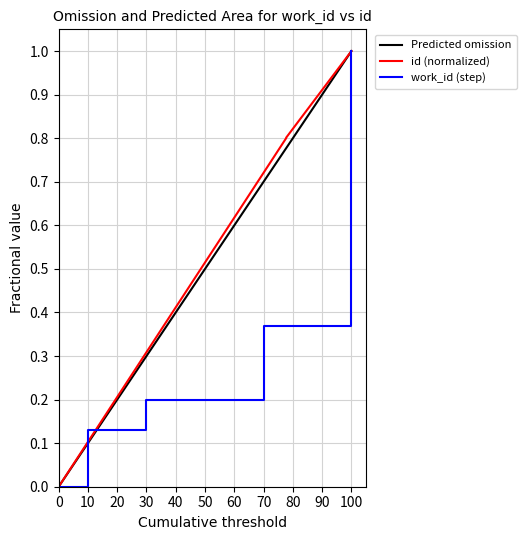

Between 7682 and 7682, which is larger?

7682